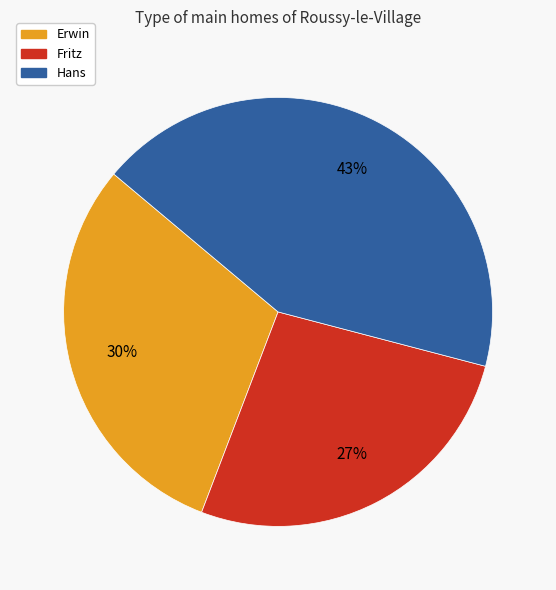

Do Erwin and Fritz together represent more than half of the pie?

Yes